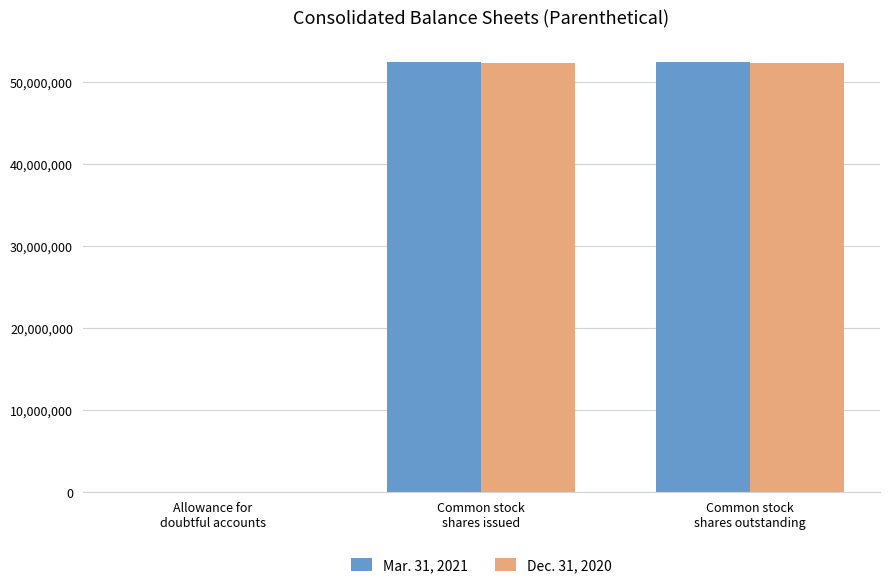

How many groups of bars are there?

3